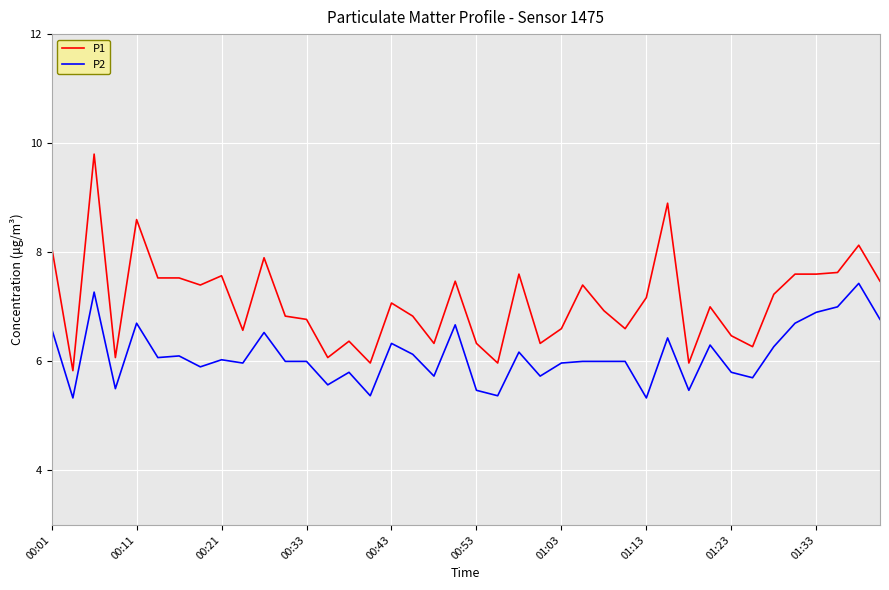

True or false: P2 and P1 intersect in this chart.

False